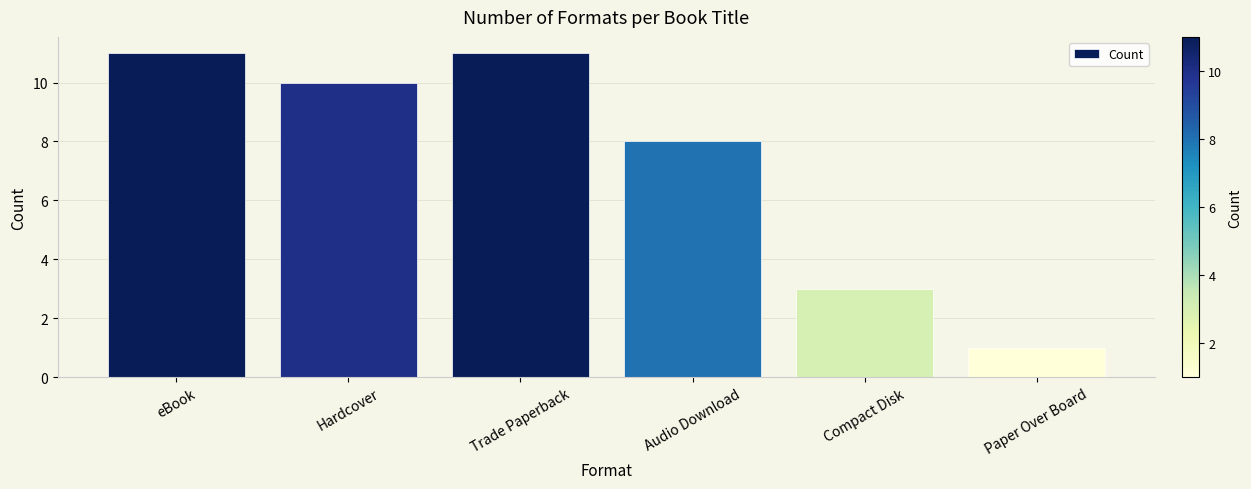

What value does the data have at Trade Paperback?

11